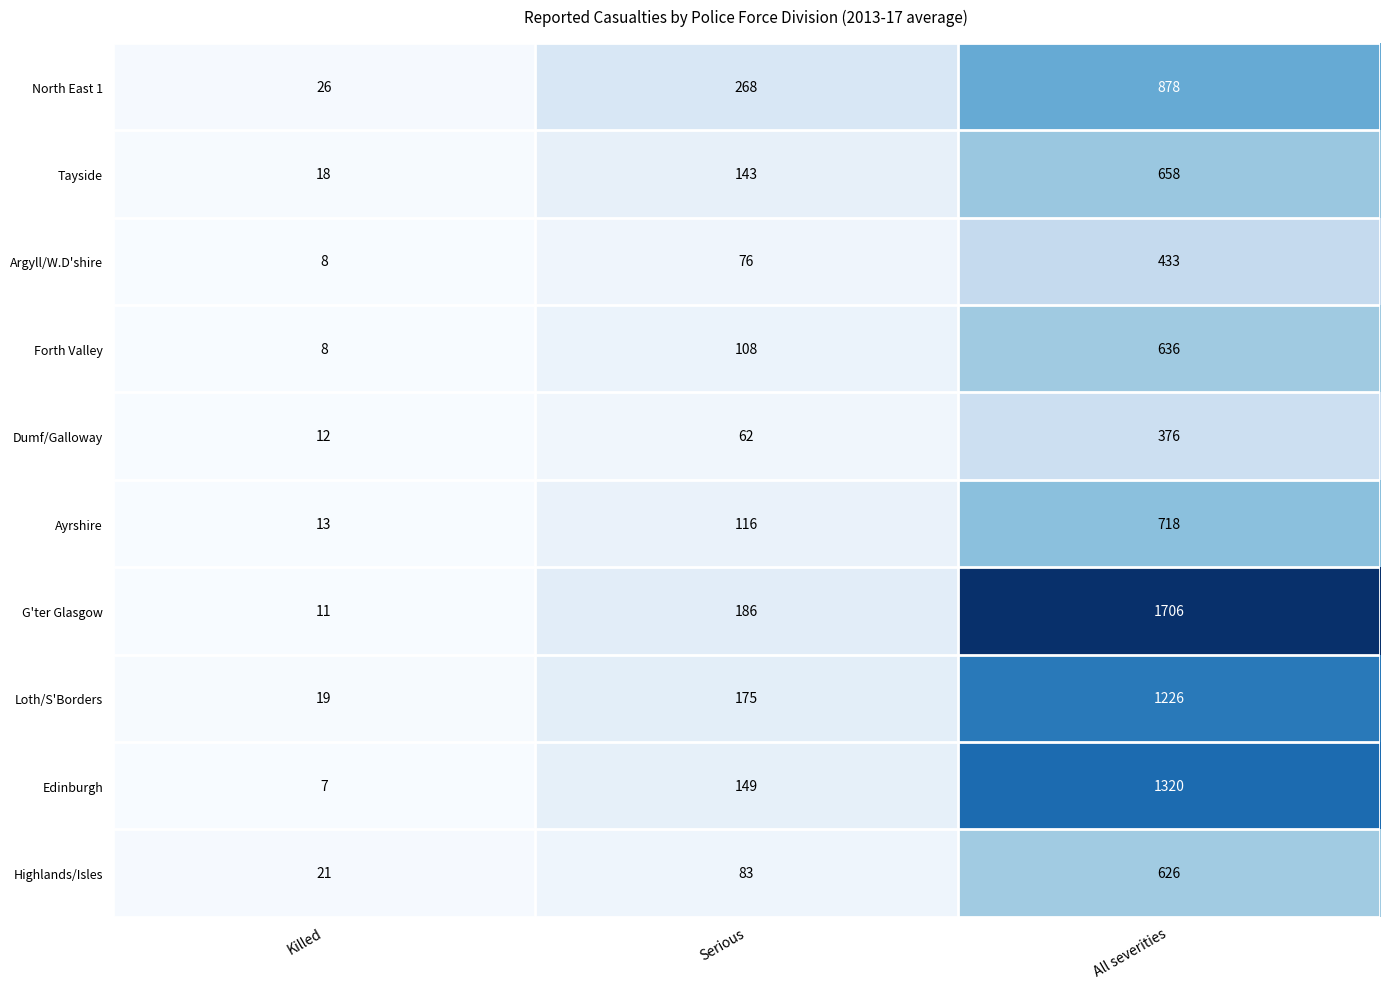

Rank the series by their maximum value, from lowest to highest.

Dumf/Galloway, Argyll/W.D'shire, Highlands/Isles, Forth Valley, Tayside, Ayrshire, North East 1, Loth/S'Borders, Edinburgh, G'ter Glasgow